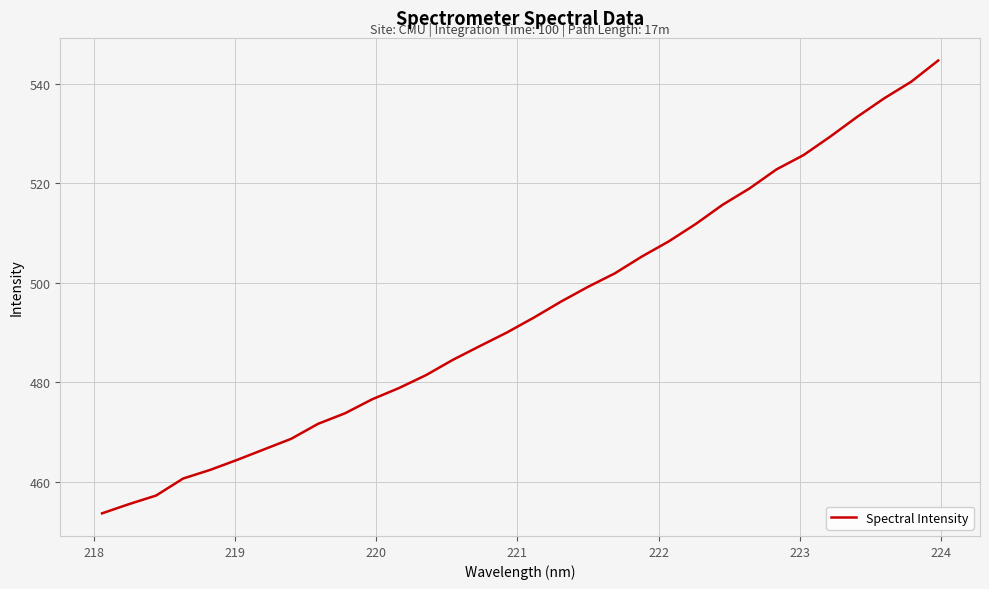

True or false: the data has more than 2 interior local peaks.

False